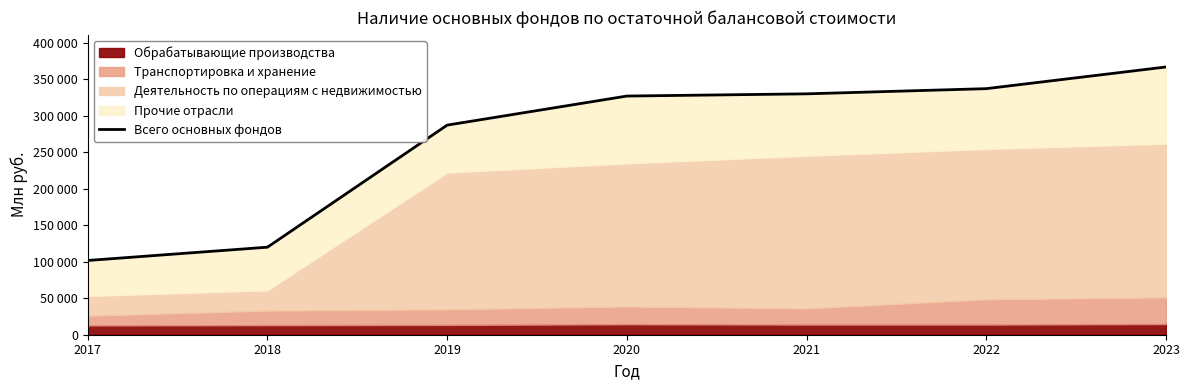

Is it true that the value at 2017 is 59711?

False